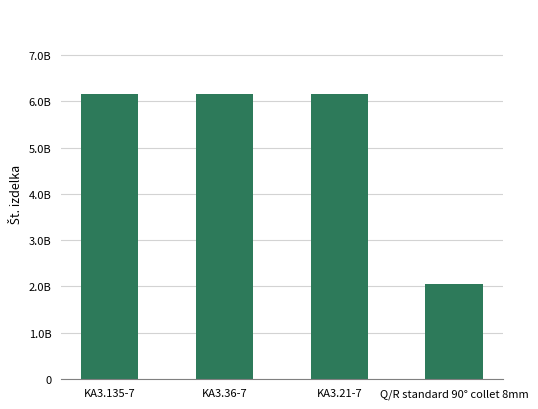

List the labels in order of value, largest first.

KA3.21-7, KA3.36-7, KA3.135-7, Q/R standard 90° collet 8mm